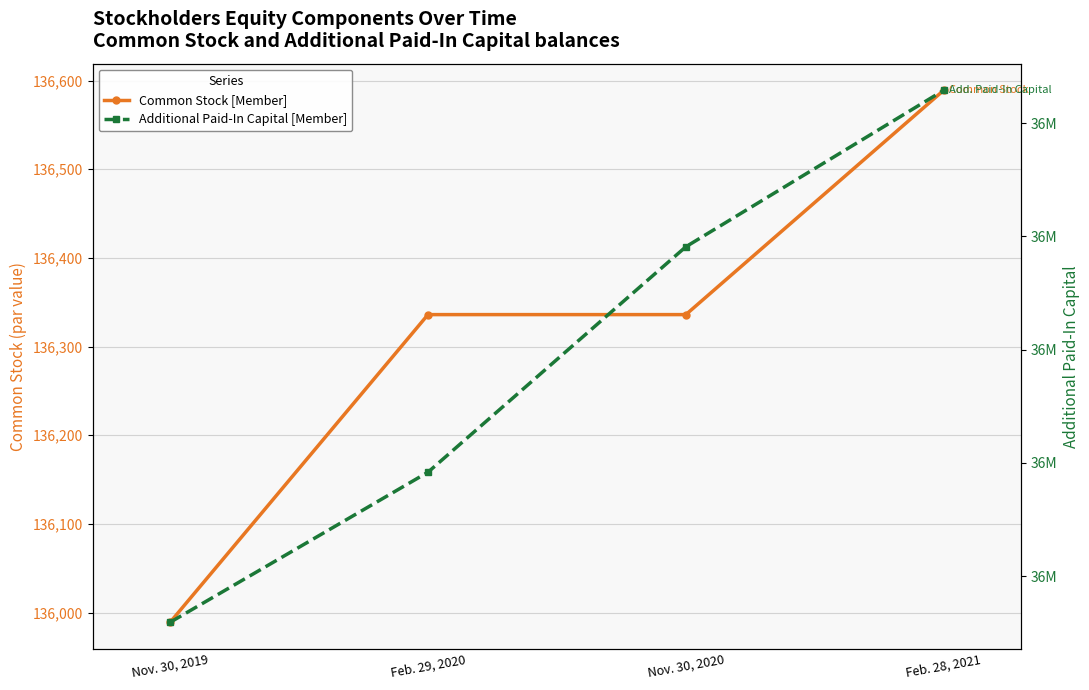

Reading left to right, list all the values displayed in this chart.

Common Stock [Member]: Nov. 30, 2019=135989	Feb. 29, 2020=136336	Nov. 30, 2020=136336	Feb. 28, 2021=136589
Additional Paid-In Capital [Member]: Nov. 30, 2019=35918827	Feb. 29, 2020=36183738	Nov. 30, 2020=36581600	Feb. 28, 2021=36857787